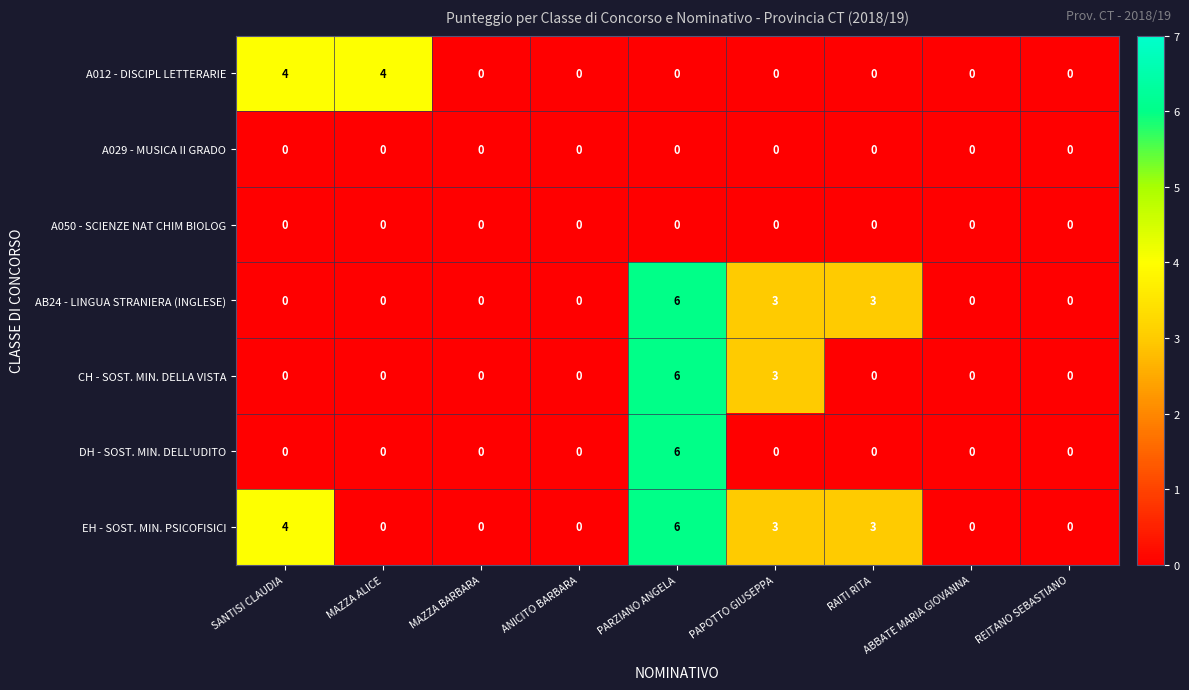

The DH - SOST. MIN. DELL'UDITO series shows 0 at ABBATE MARIA GIOVANNA. True or false?

True